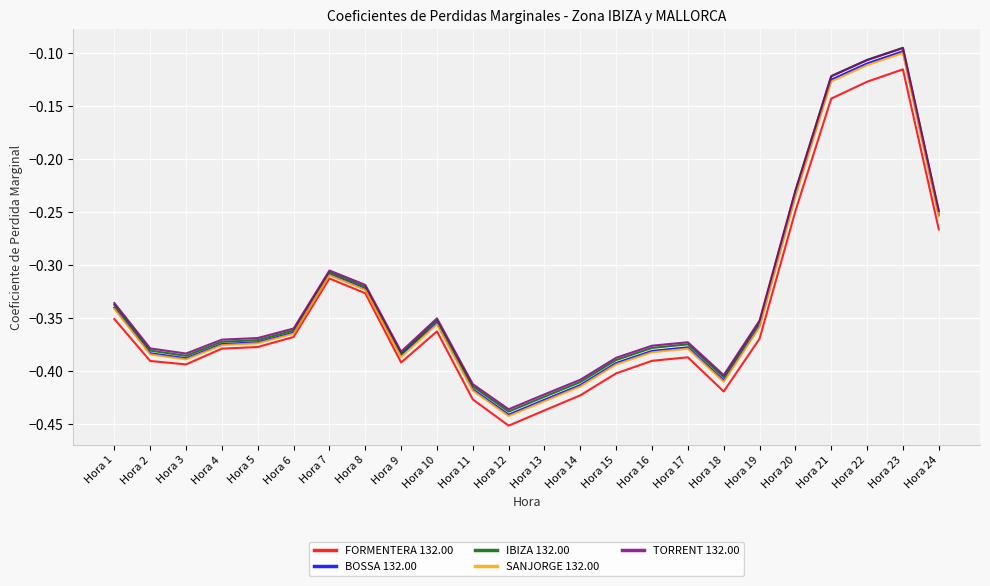

What is the sum of the SANJORGE 132.00 values at Hora 17 and Hora 3?

-0.8